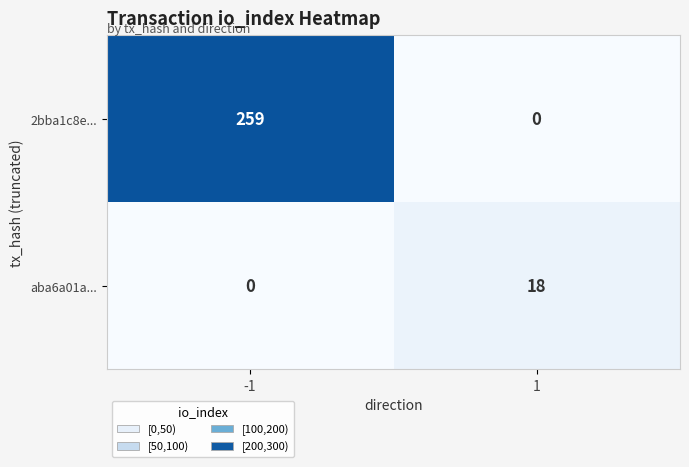

Rank the series by their maximum value, from lowest to highest.

aba6a01a..., 2bba1c8e...